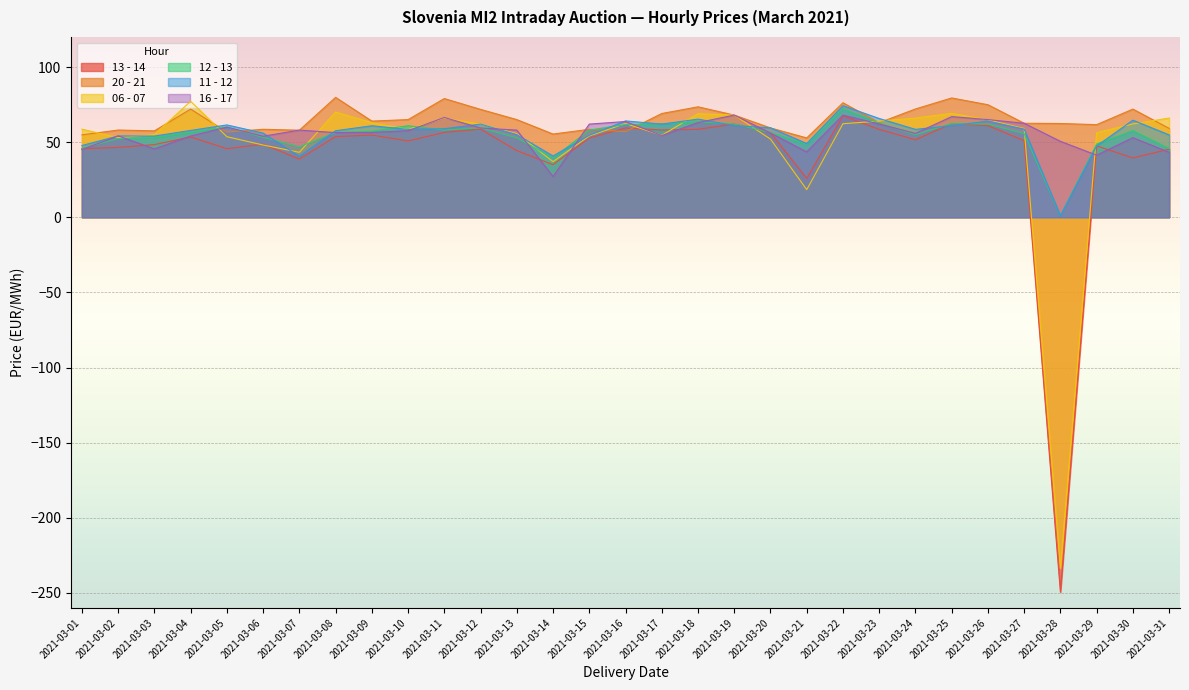

Reading left to right, extract all data points from this chart.

13 - 14: 45.7	46.5	48.3	53.5	45.6	48.6	38.7	53.7	54.7	50.8	56.5	58.6	44.4	35.0	52.7	59.4	58.1	58.5	62.0	56.3	25.8	67.5	58.5	51.6	62.3	61.0	51.0	-249.5	47.5	39.5	45.3
20 - 21: 54.9	58.0	57.5	72.0	56.7	58.6	57.9	79.8	64.0	65.0	79.0	71.8	65.0	55.4	58.5	57.0	69.0	73.5	68.0	59.4	52.8	76.2	62.9	72.1	79.4	74.9	62.5	62.4	61.6	72.0	59.1
06 - 07: 58.6	53.0	55.0	77.2	53.6	48.1	43.2	70.0	63.0	58.5	66.0	62.0	55.7	37.0	54.1	62.4	54.5	68.9	68.0	52.0	18.4	62.3	64.0	66.0	69.1	64.8	59.1	-233.6	56.3	62.1	66.0
12 - 13: 45.8	52.4	53.0	56.5	60.1	53.1	46.9	56.4	57.3	60.9	58.0	59.5	52.8	39.5	58.0	61.7	62.1	63.6	62.0	56.4	48.5	72.2	62.6	55.0	62.3	62.0	55.7	1.0	48.8	57.6	45.7
11 - 12: 47.7	54.1	54.0	57.8	61.5	56.0	40.6	57.6	60.9	58.5	58.9	62.0	55.0	40.8	54.5	64.1	62.0	65.3	61.0	59.5	49.0	74.2	65.7	58.5	61.0	64.0	58.7	1.0	47.4	64.6	54.8
16 - 17: 45.1	54.1	45.5	54.1	60.0	53.9	58.0	56.4	56.5	57.6	66.4	59.4	58.0	27.1	62.0	63.7	54.4	63.0	68.0	56.0	43.5	68.0	62.1	55.8	67.0	65.0	62.5	50.5	41.3	52.9	43.3